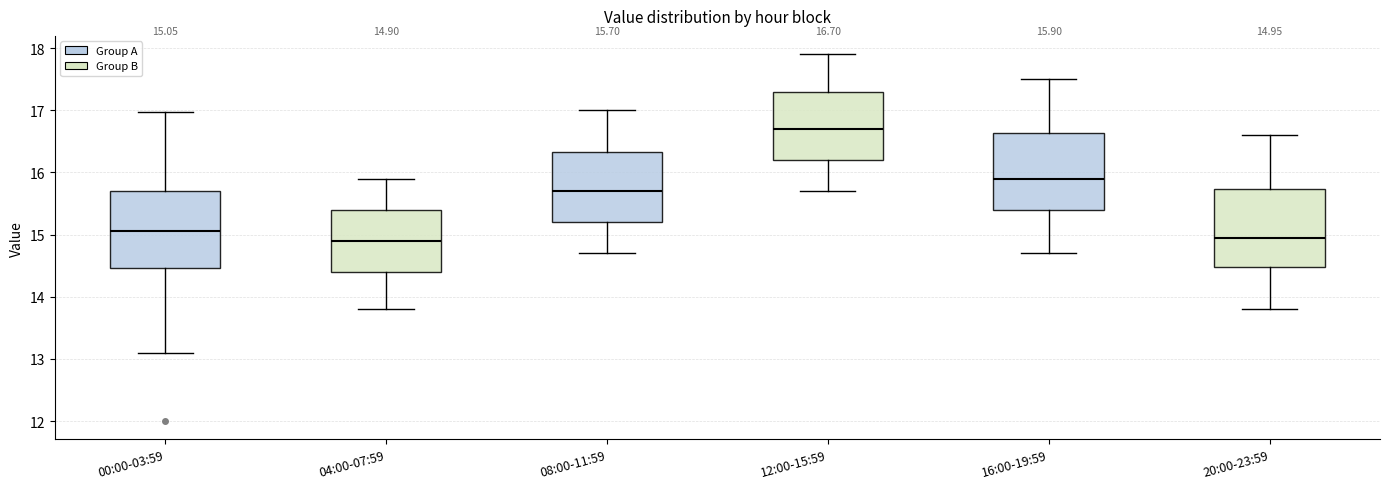

Which box has the highest median line?

12:00-15:59